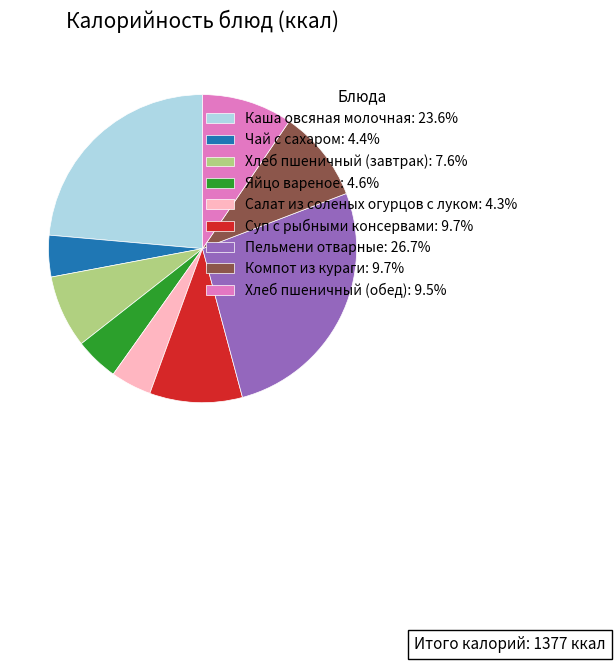

Do Яйцо вареное: 4.6% and Салат из соленых огурцов с луком: 4.3% together represent more than half of the pie?

No